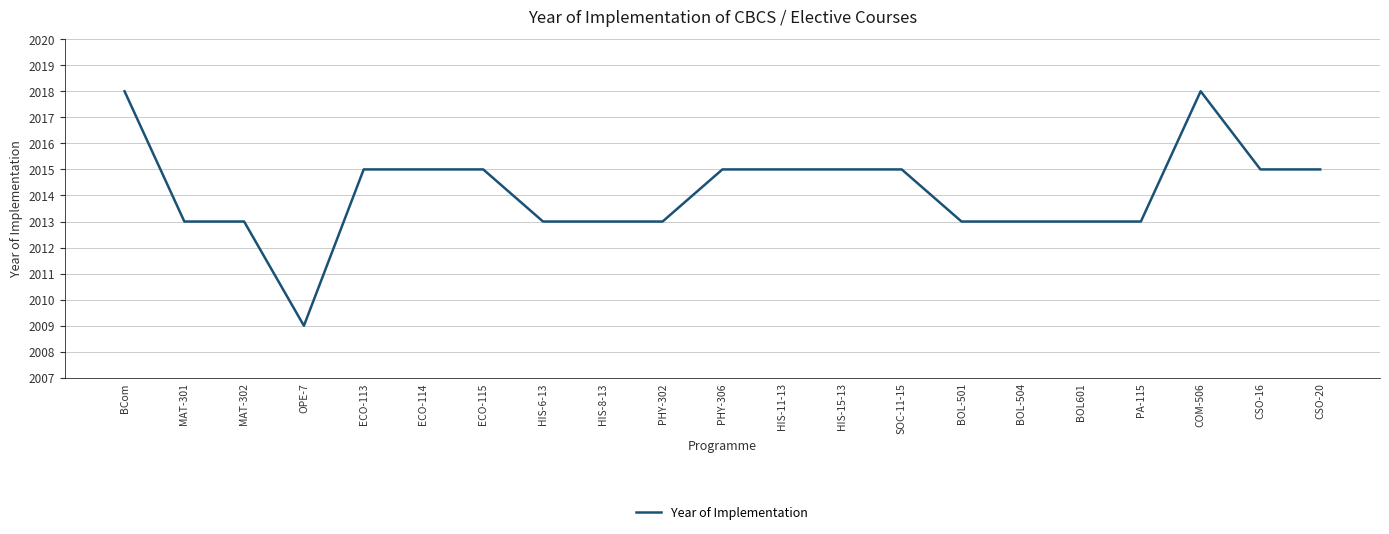

Reading left to right, extract all data points from this chart.

2018	2013	2013	2009	2015	2015	2015	2013	2013	2013	2015	2015	2015	2015	2013	2013	2013	2013	2018	2015	2015